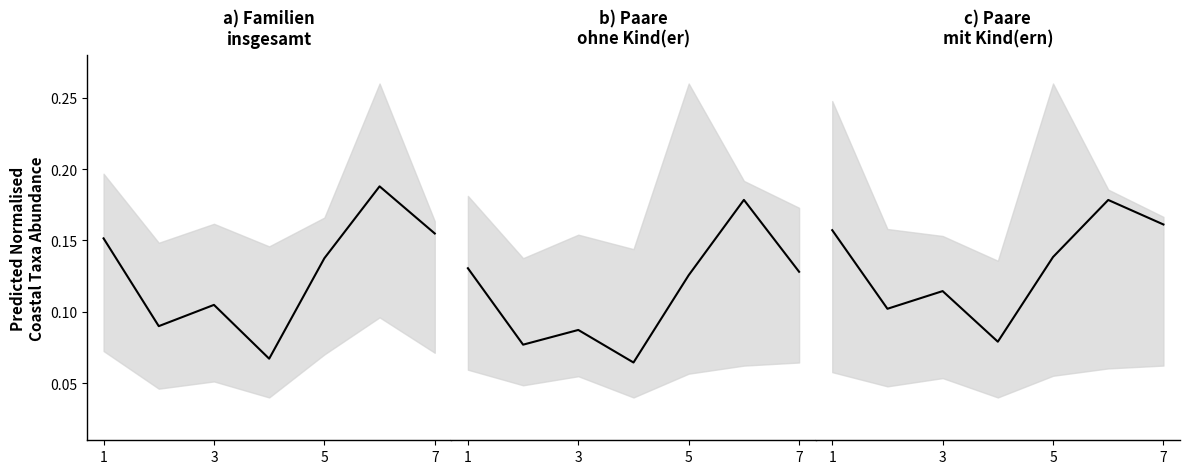

What value does the b) Paare
ohne Kind(er) series have at 1?

0.1